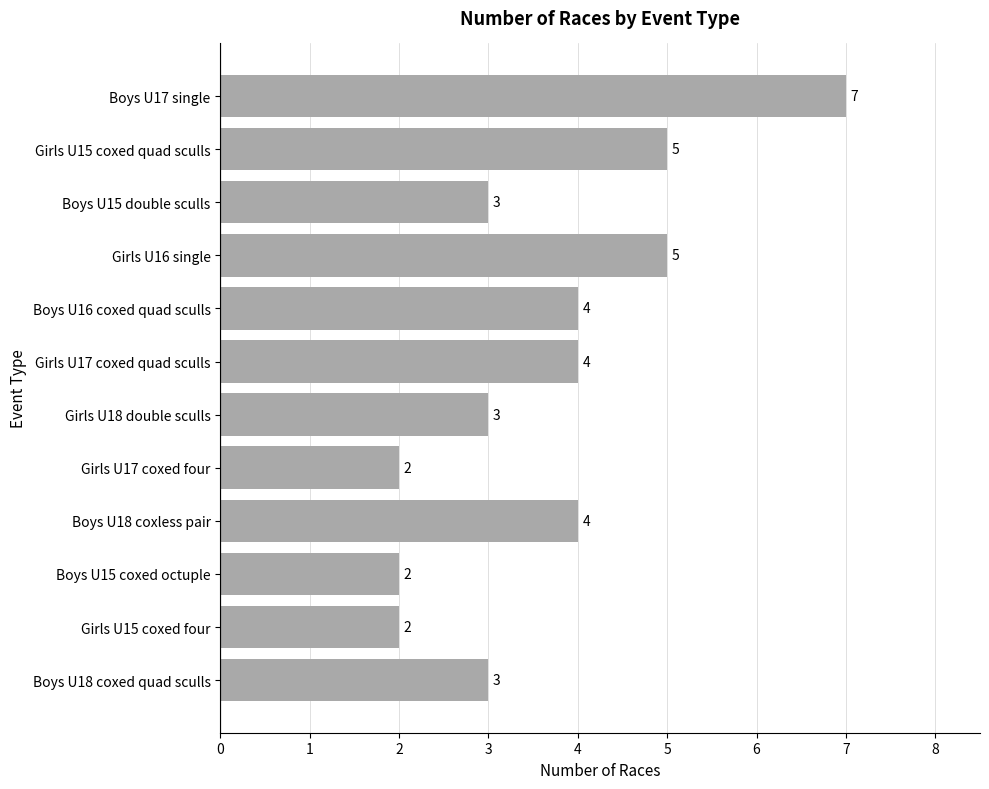

What is the greatest value displayed?

7